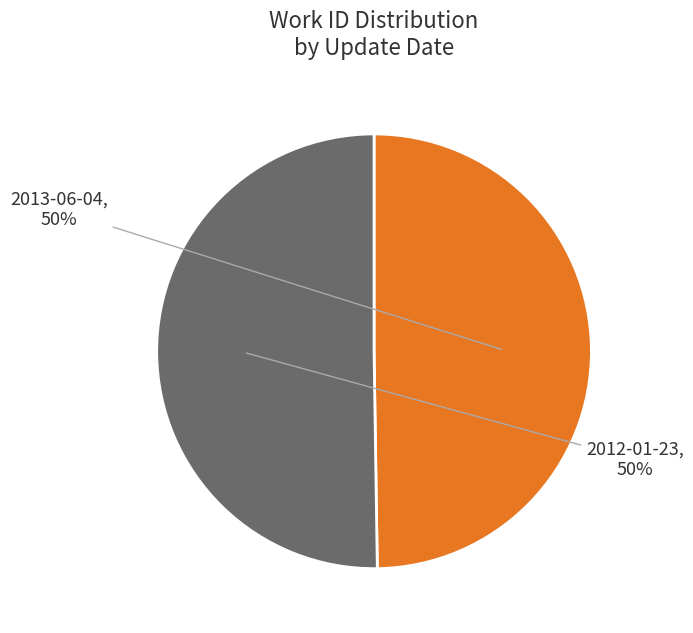

The 2012-01-23 slice represents 50% of the pie. True or false?

True